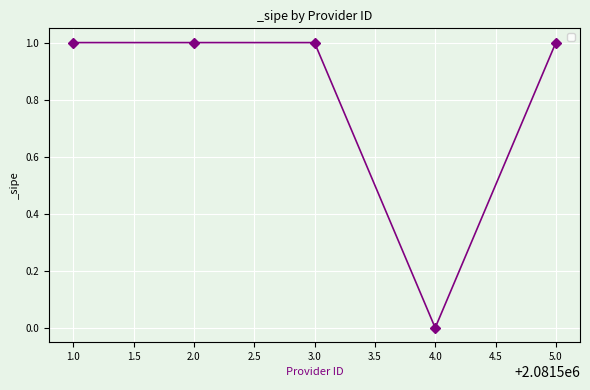

Which label corresponds to the smallest value in the chart?

4.0